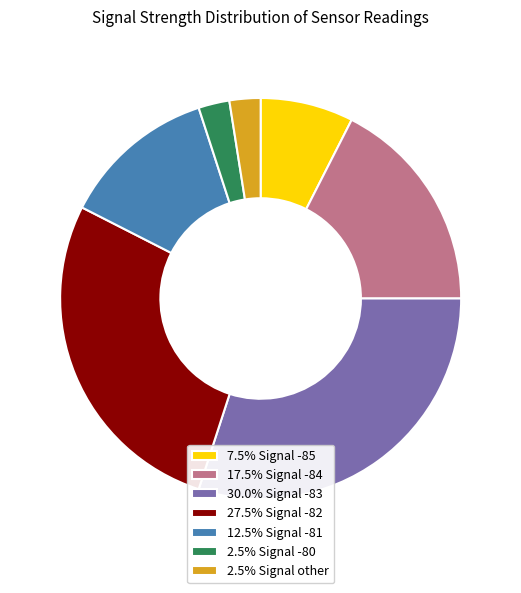

How many segments does this pie chart have?

7